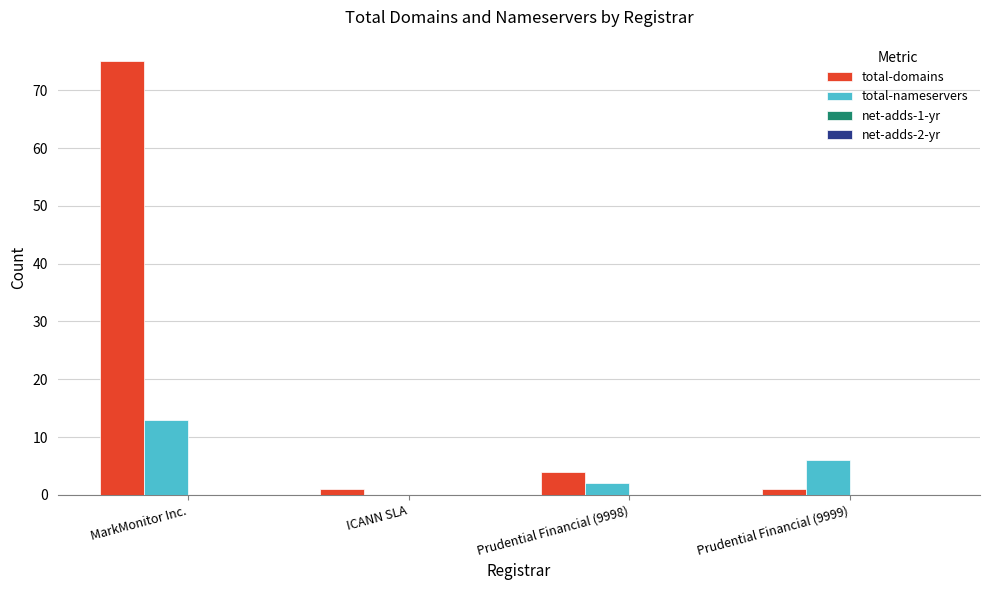

What is the greatest value displayed?

75